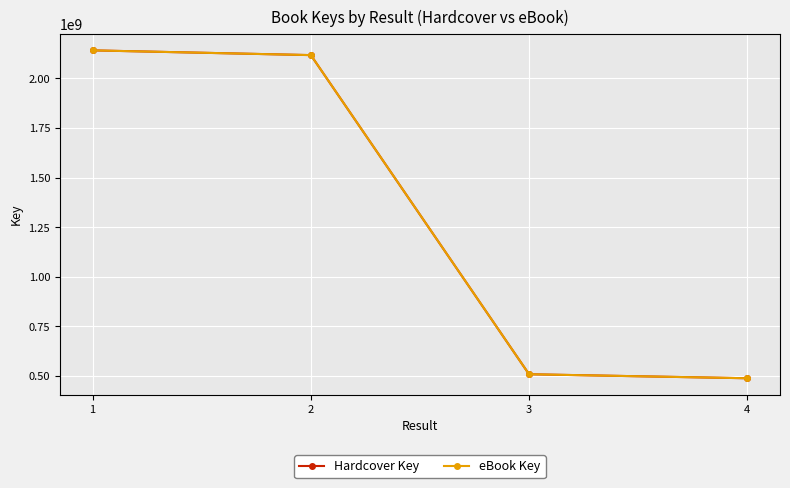

What is the value of the Hardcover Key point at the 4th from the left?

489043658